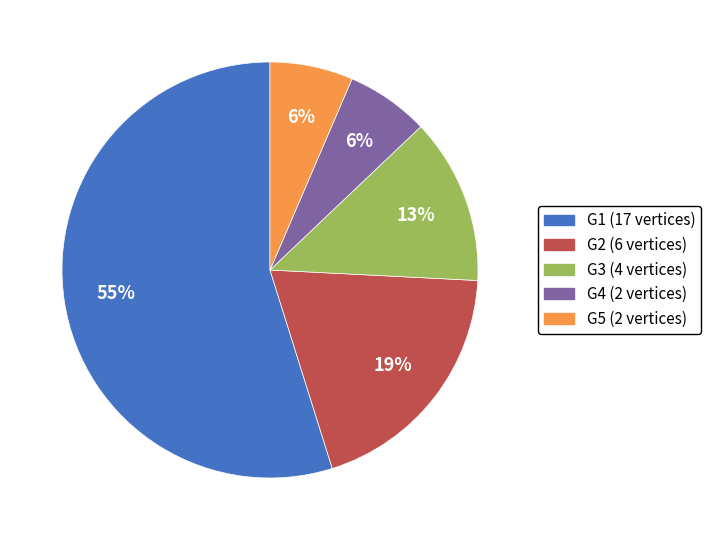

Which has a higher value, G5 (2 vertices) or G3 (4 vertices)?

G3 (4 vertices)